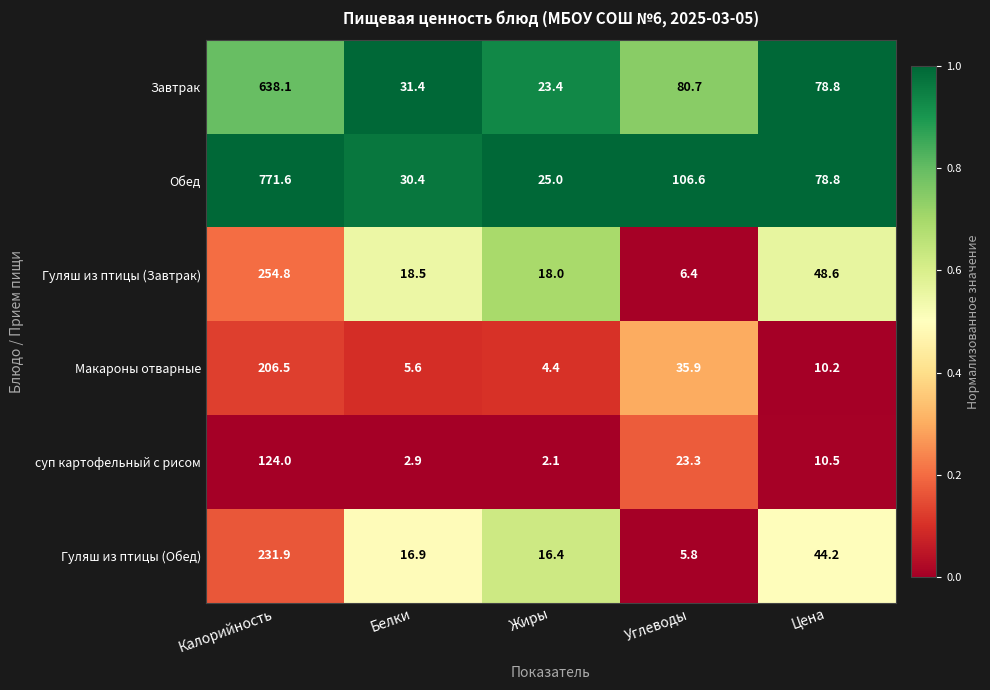

Is it true that Макароны отварные equals 6.8 at Цена?

False